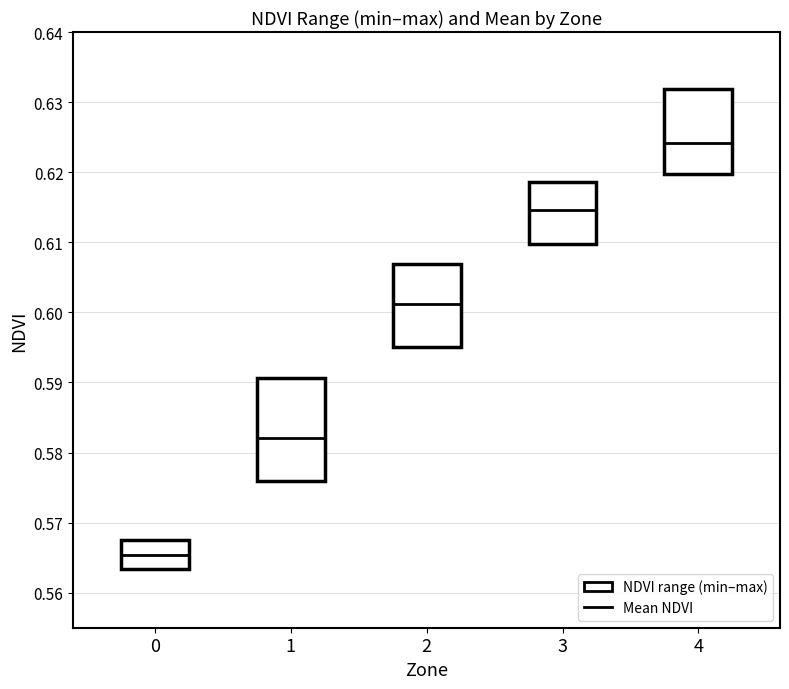

List the series in order of their overall mean, lowest first.

min_NDVI, mean_NDVI, max_NDVI